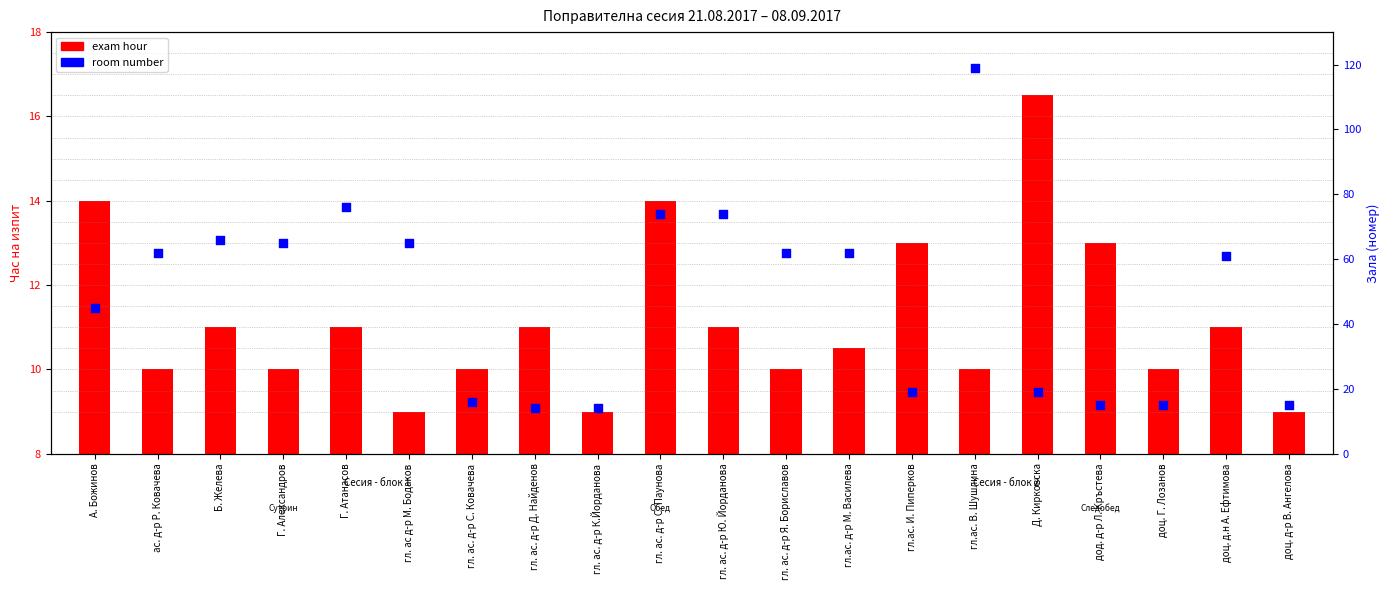

Which series contains the highest Y value?

room number